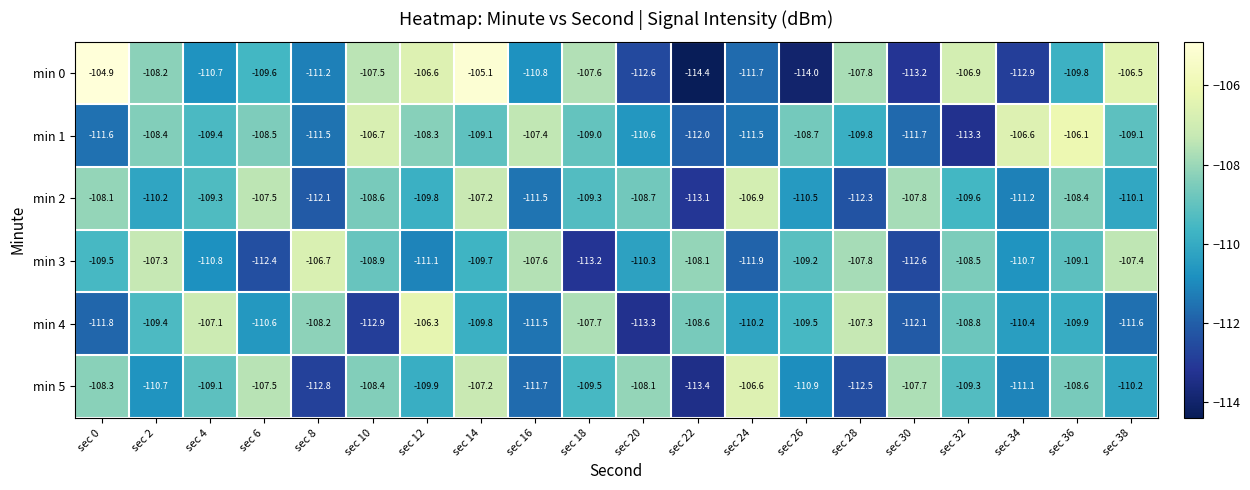

Which series changed the most between sec 0 and sec 2?

min 0